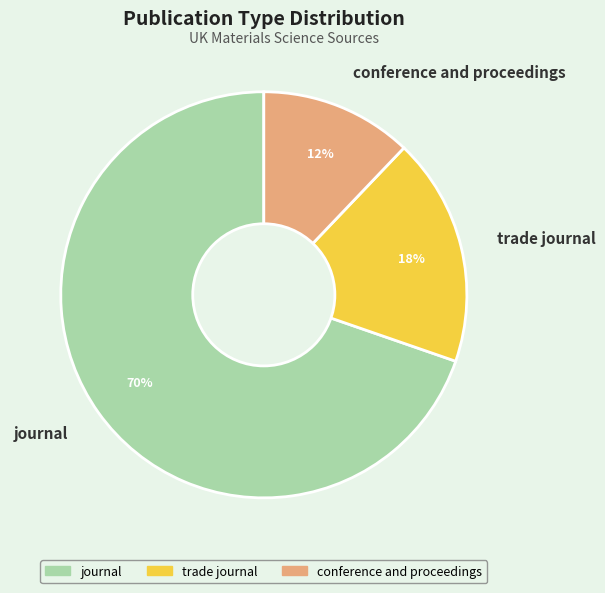

To the nearest percent, what portion does journal represent?

70%